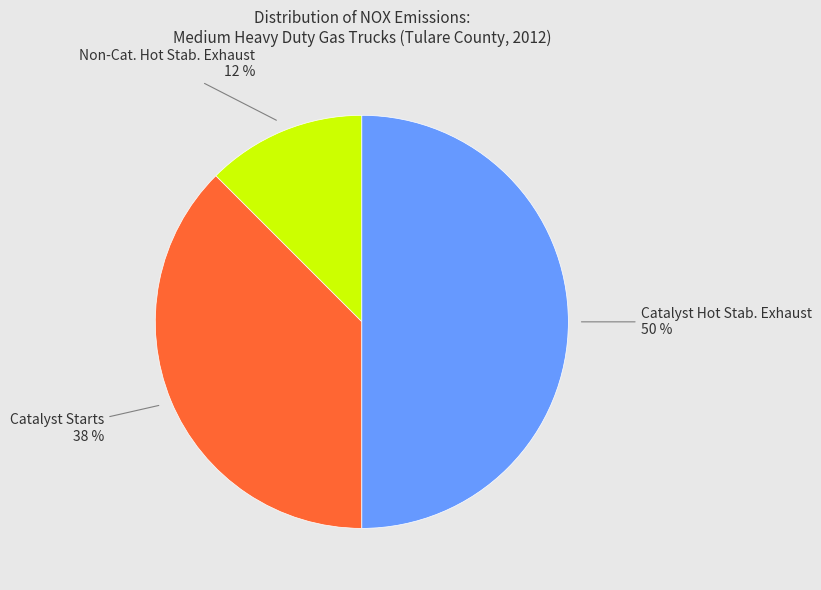

To the nearest percent, what is the average slice percentage?

33%